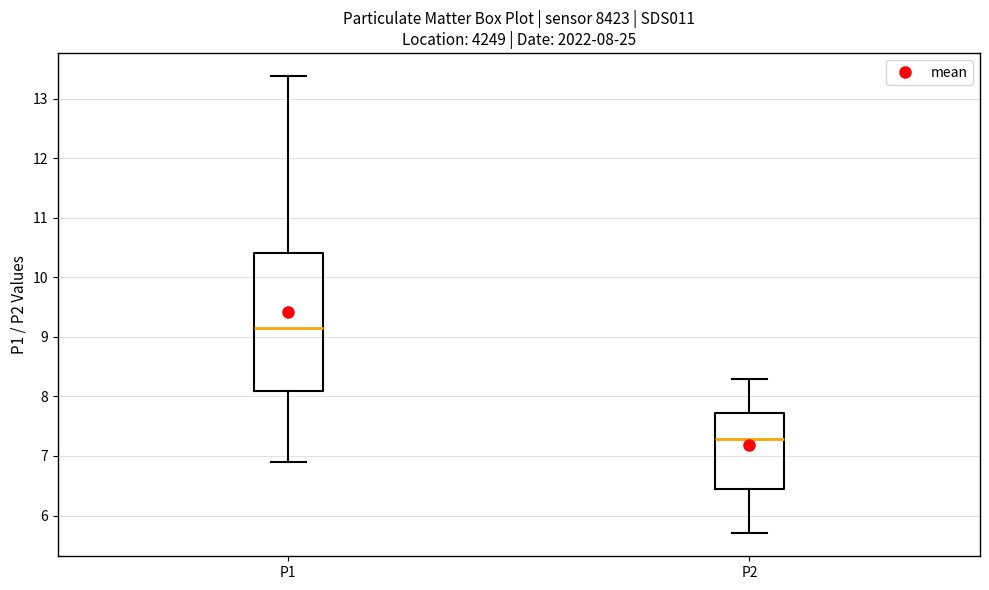

Comparing the boxes themselves (not the whiskers), which one is the tallest?

P1